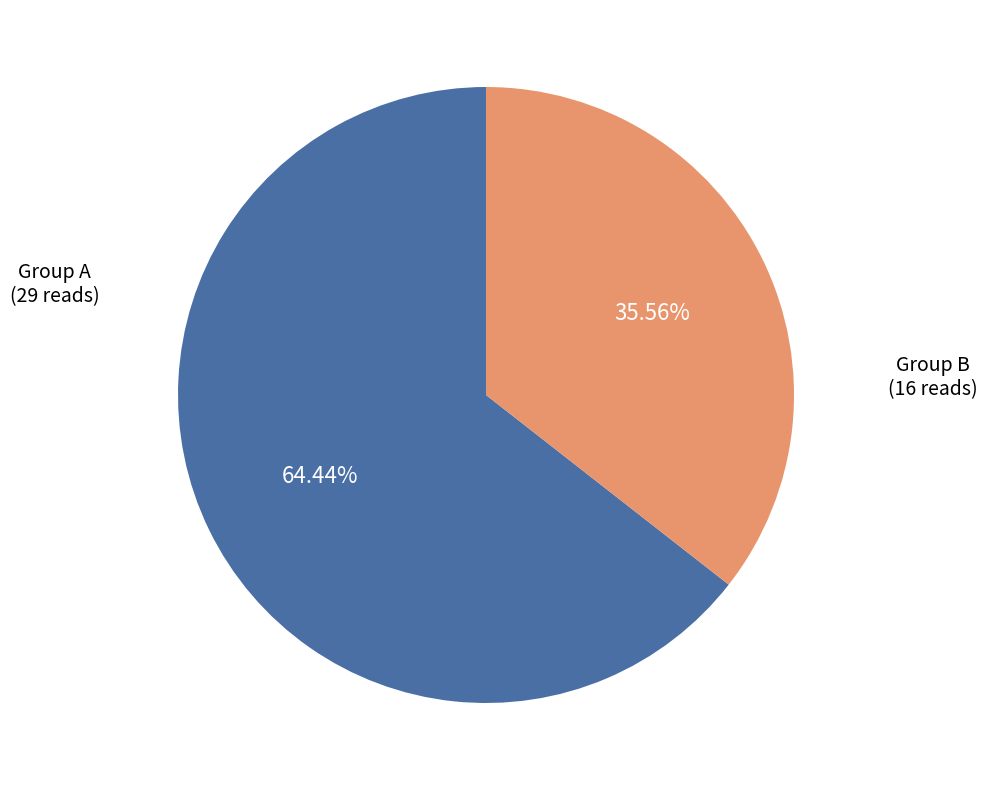

Is there any slice that represents more than half of the pie?

Yes